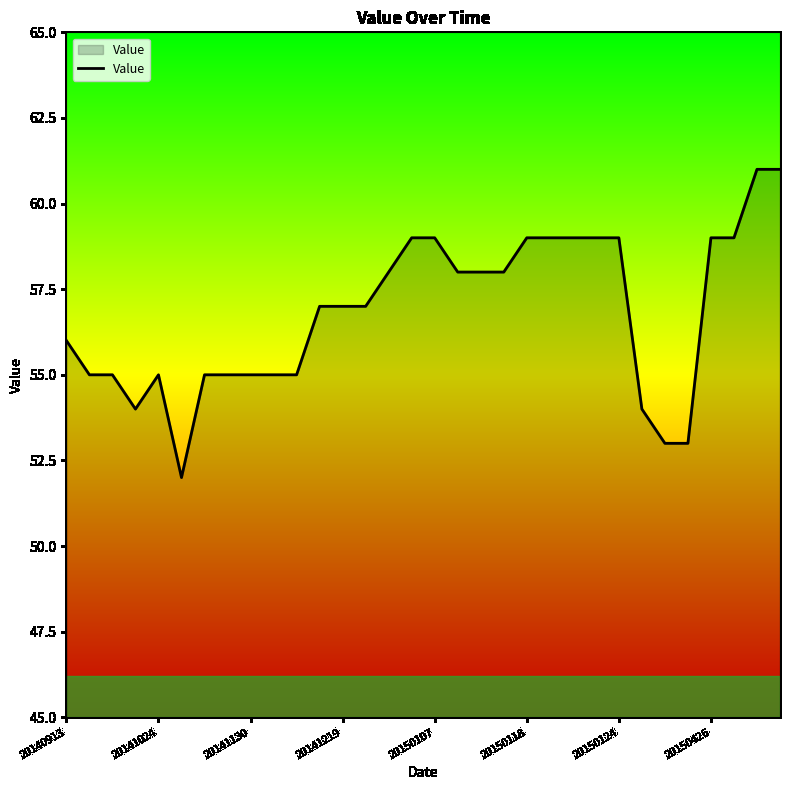

What is the greatest value displayed?

61